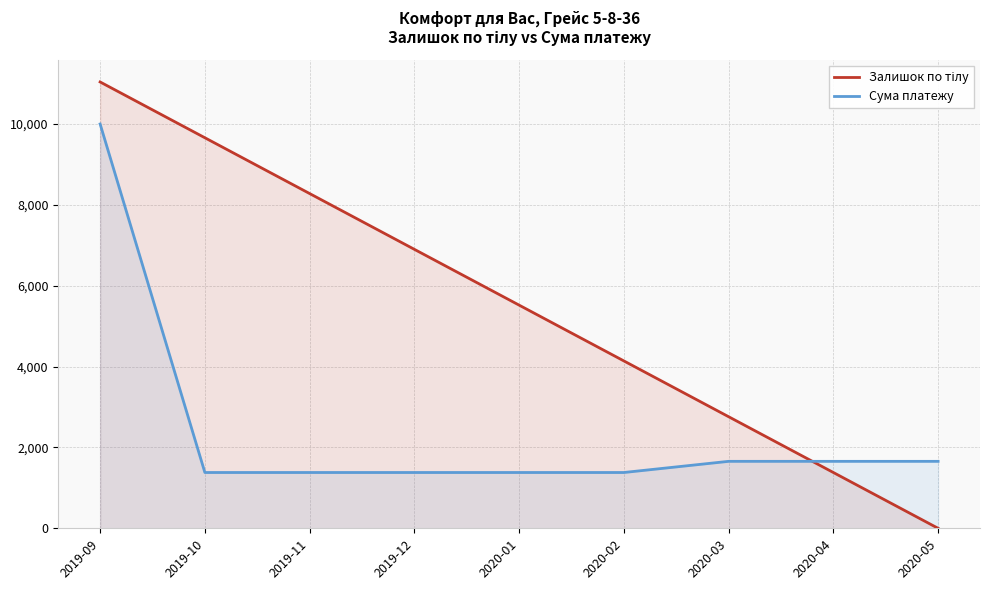

Which series ends up on top after the final intersection of Сума платежу and Залишок по тілу?

Сума платежу